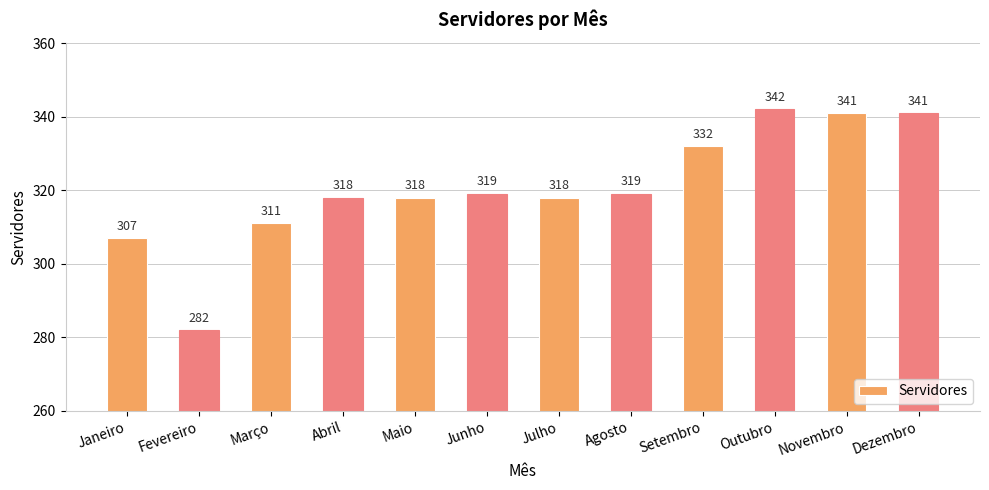

Reading left to right, extract all data points from this chart.

Janeiro=307	Fevereiro=282	Março=311	Abril=318	Maio=318	Junho=319	Julho=318	Agosto=319	Setembro=332	Outubro=342	Novembro=341	Dezembro=341